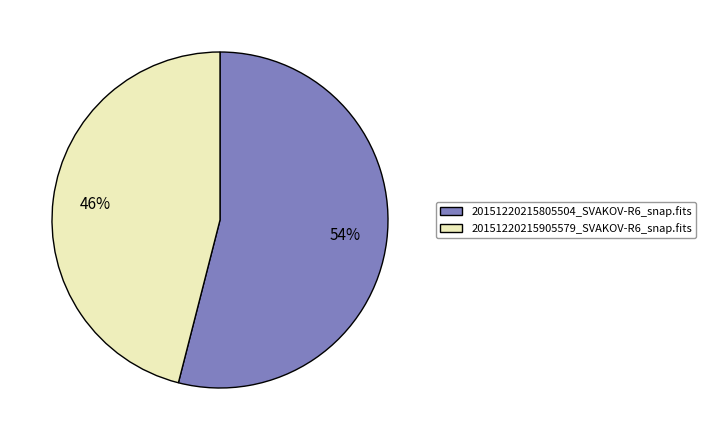

What is the ratio of the value at 20151220215805504_SVAKOV-R6_snap.fits to the value at 20151220215905579_SVAKOV-R6_snap.fits?

1.2